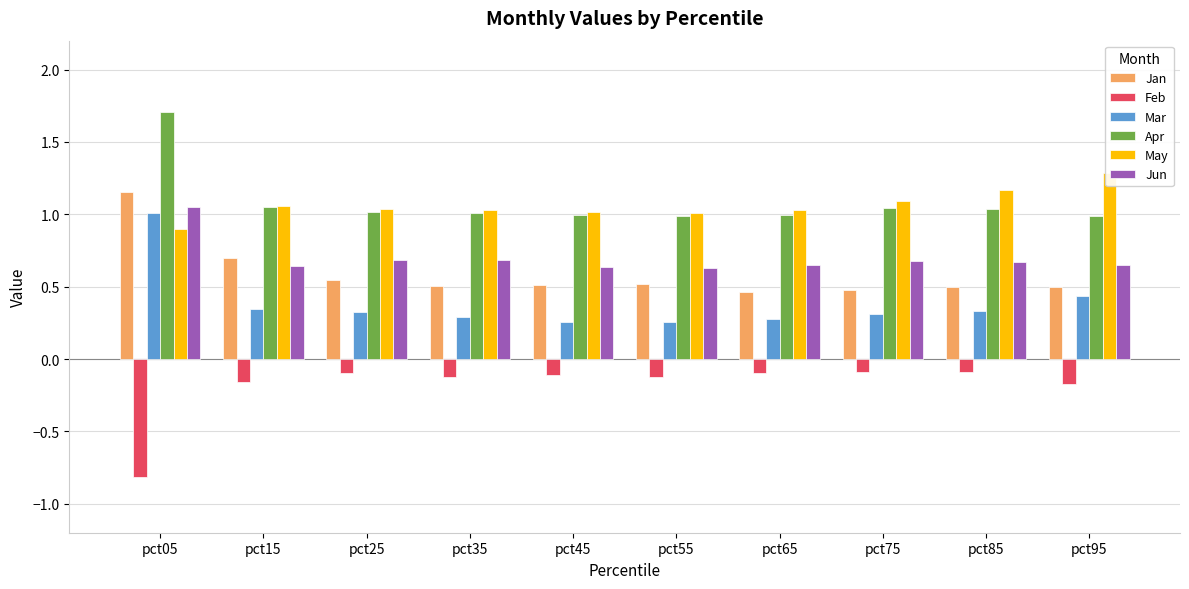

What is the minimum value for Apr?

1.0